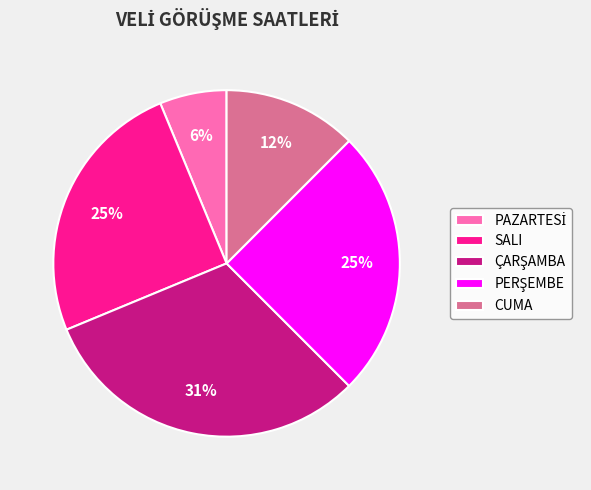

The SALI slice represents 34% of the pie. True or false?

False